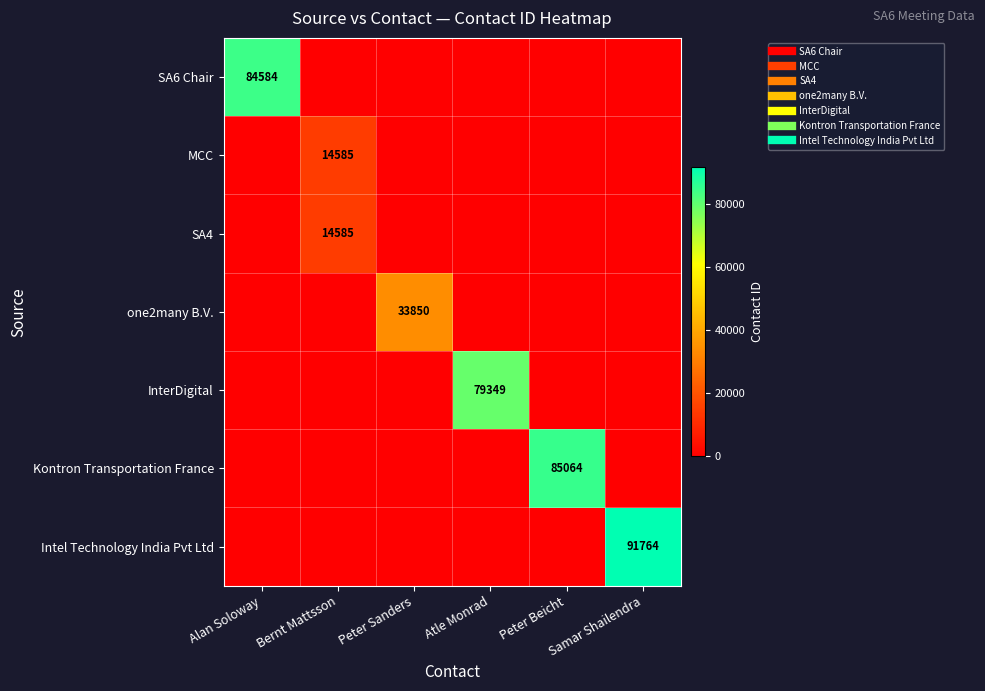

How many values in InterDigital are above zero?

1